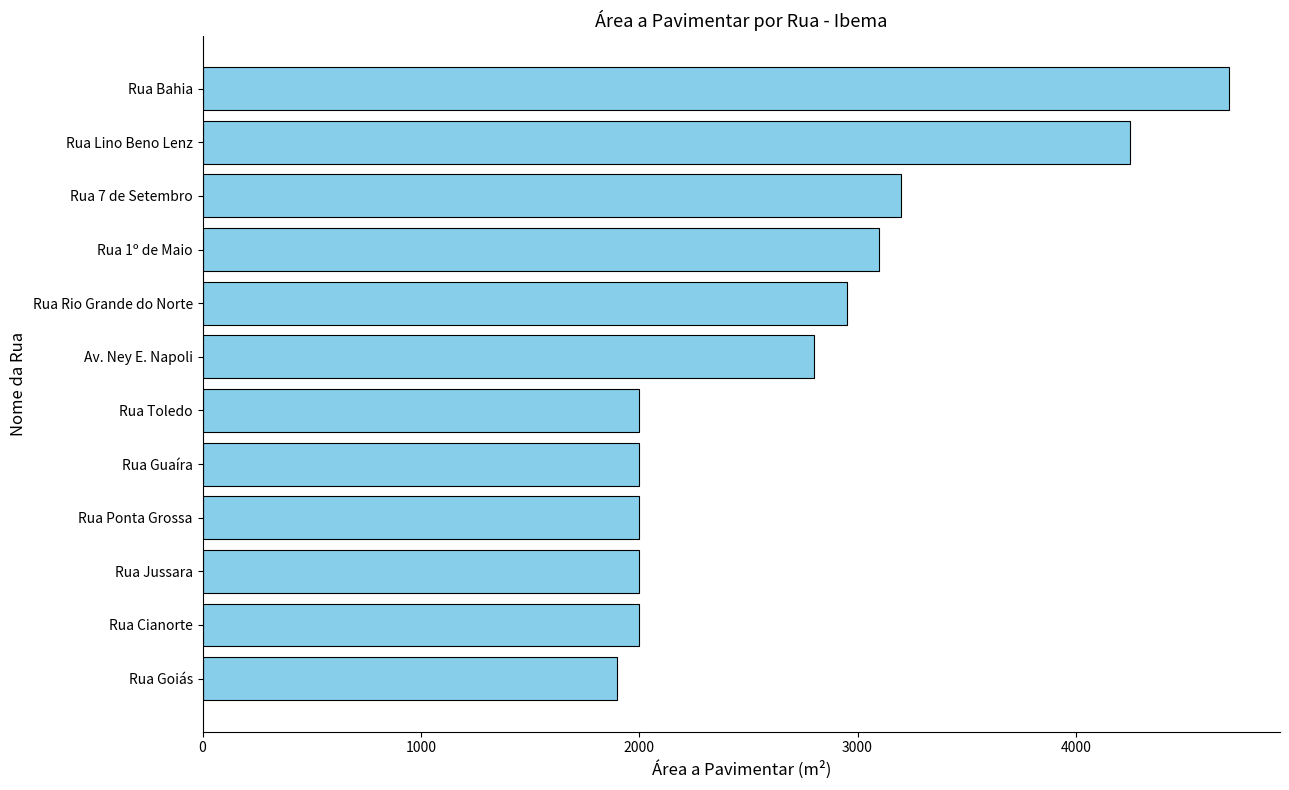

True or false: the data shows 5166 at Rua Rio Grande do Norte.

False